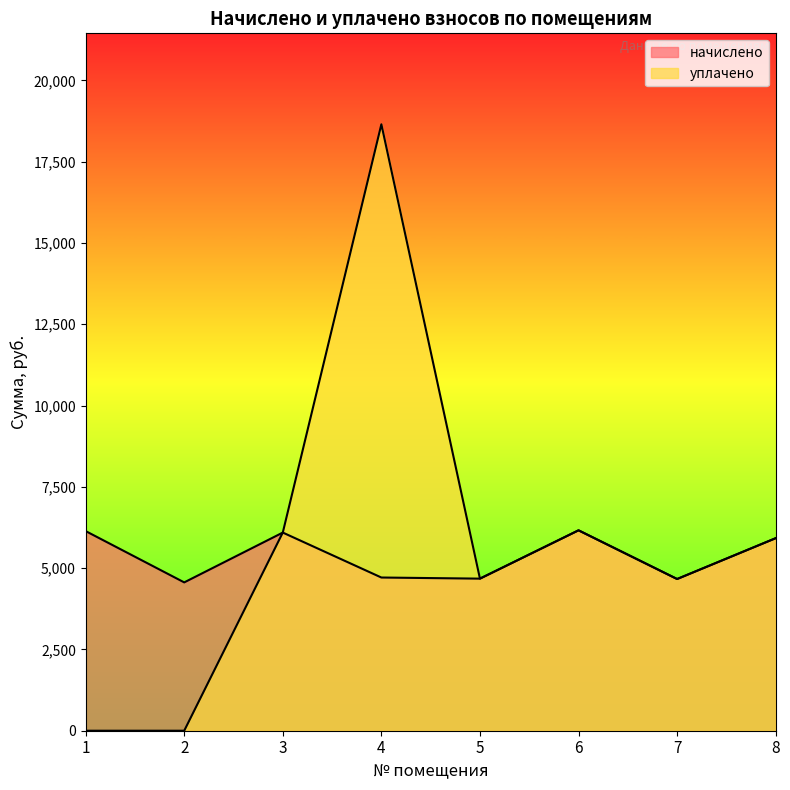

Which series changed the most between 1 and 4?

уплачено